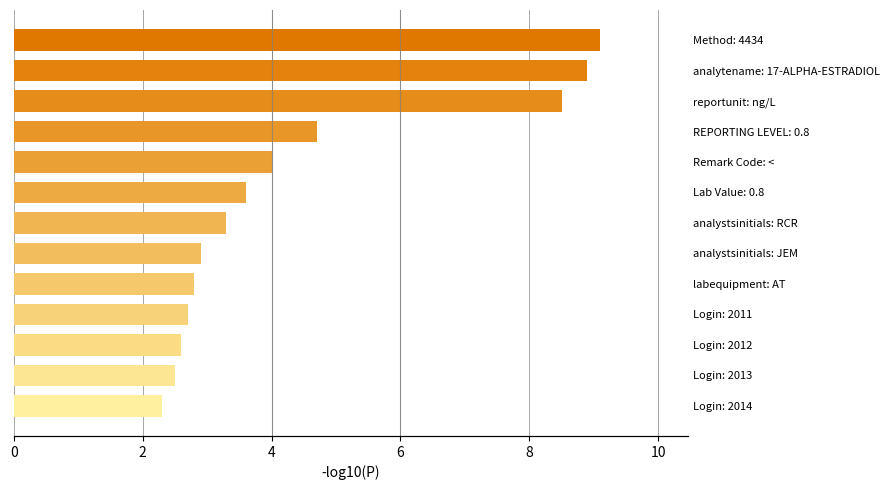

Which has a higher value, Login: 2014 or Lab Value: 0.8?

Lab Value: 0.8